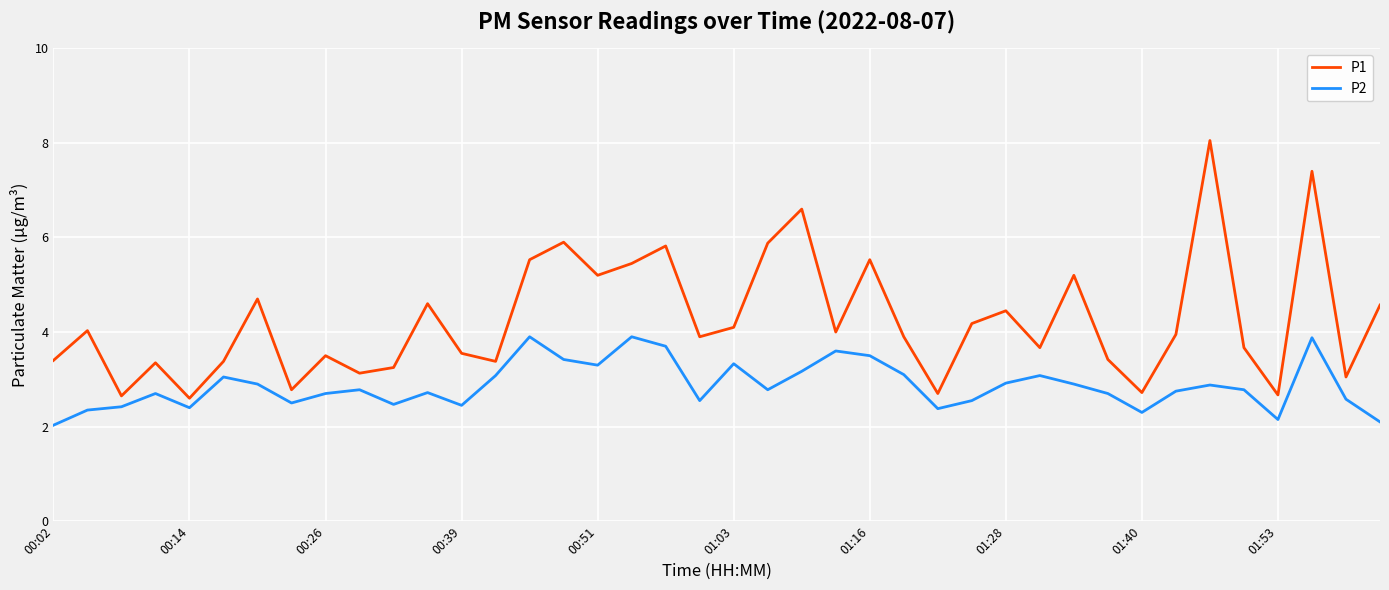

At how many categories does at least one series exceed 5?

11